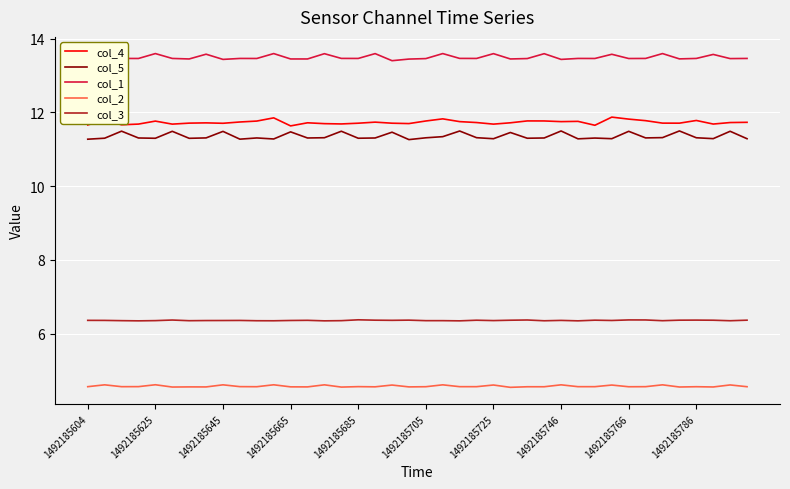

What is the sum of all col_5 values?

454.3